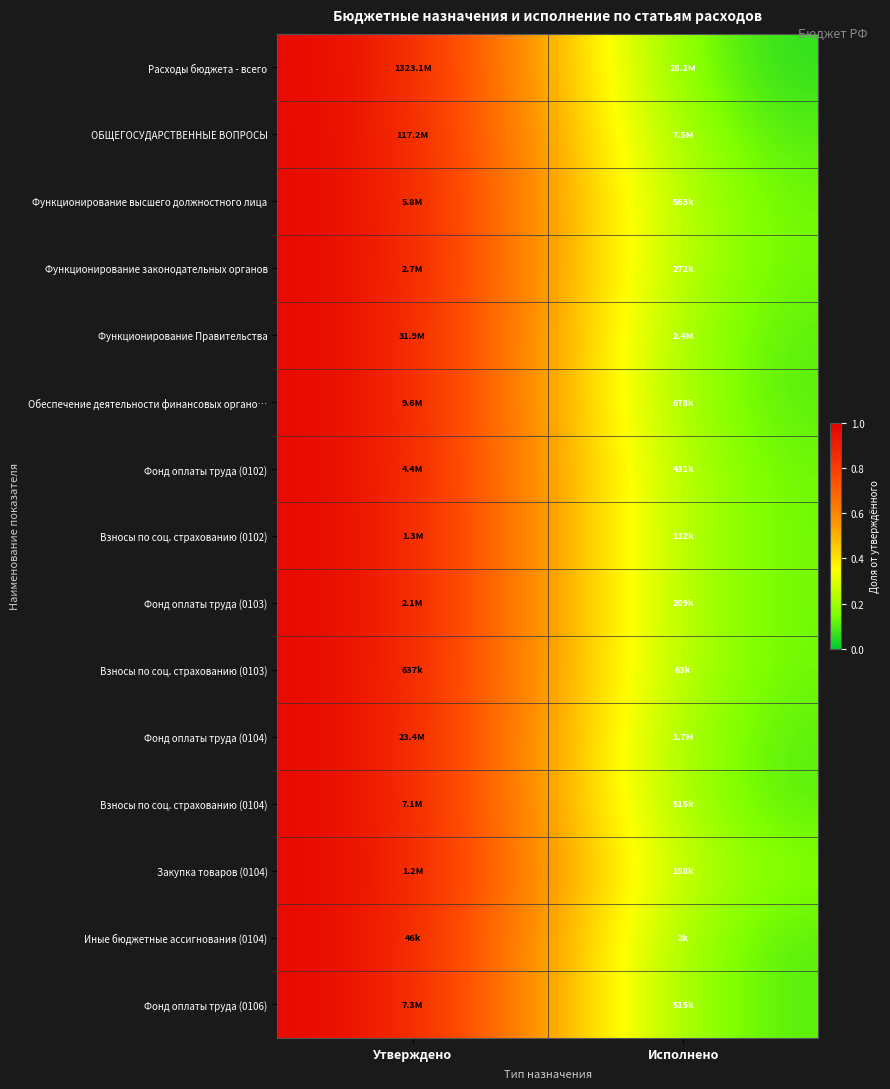

Reading left to right, extract all data points from this chart.

Расходы бюджета - всего: Утверждено=1.0	Исполнено=0.0
ОБЩЕГОСУДАРСТВЕННЫЕ ВОПРОСЫ: Утверждено=1.0	Исполнено=0.1
Функционирование высшего должностного лица: Утверждено=1.0	Исполнено=0.1
Функционирование законодательных органов: Утверждено=1.0	Исполнено=0.1
Функционирование Правительства: Утверждено=1.0	Исполнено=0.1
Обеспечение деятельности финансовых органо…: Утверждено=1.0	Исполнено=0.1
Фонд оплаты труда (0102): Утверждено=1.0	Исполнено=0.1
Взносы по соц. страхованию (0102): Утверждено=1.0	Исполнено=0.1
Фонд оплаты труда (0103): Утверждено=1.0	Исполнено=0.1
Взносы по соц. страхованию (0103): Утверждено=1.0	Исполнено=0.1
Фонд оплаты труда (0104): Утверждено=1.0	Исполнено=0.1
Взносы по соц. страхованию (0104): Утверждено=1.0	Исполнено=0.1
Закупка товаров (0104): Утверждено=1.0	Исполнено=0.1
Иные бюджетные ассигнования (0104): Утверждено=1.0	Исполнено=0.1
Фонд оплаты труда (0106): Утверждено=1.0	Исполнено=0.1